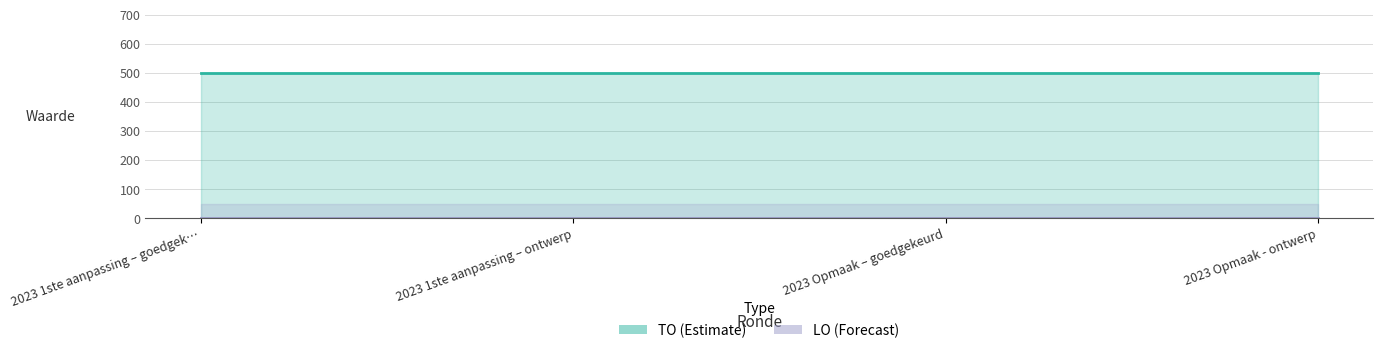

True or false: TO line and LO line cross at least once.

False